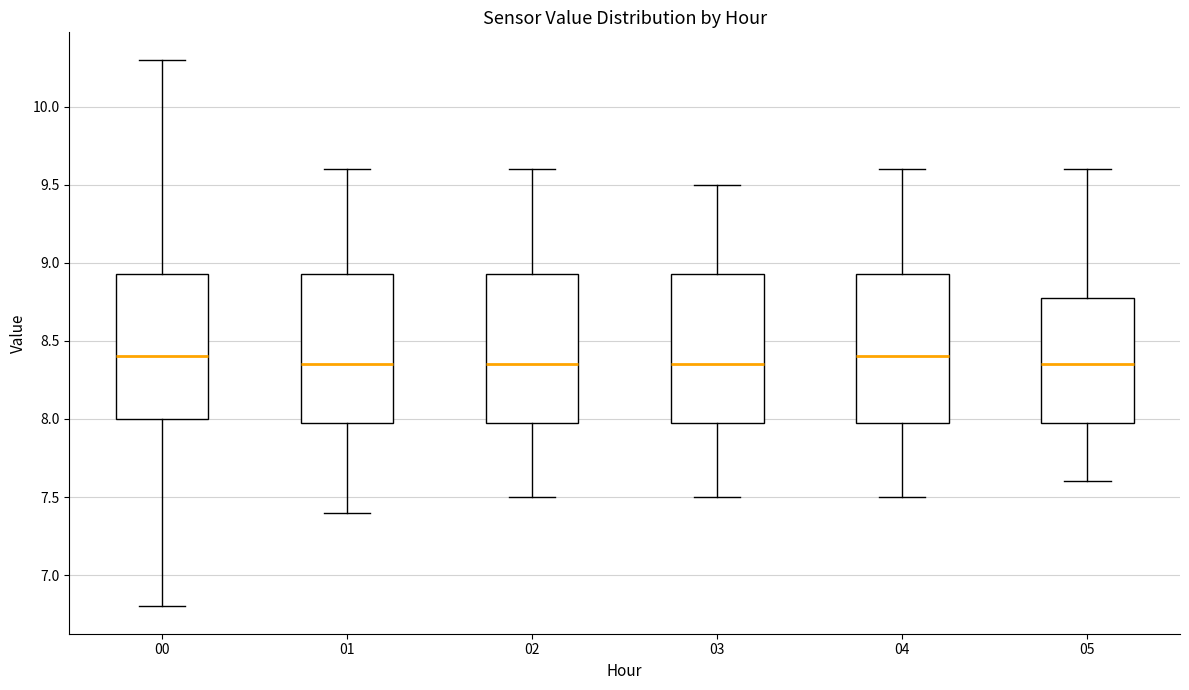

Reading left to right, transcribe this box plot: for each box, give where its median line is, the range the box spans, and where its two whiskers end, as read against the y-axis. The values are not printed on the chart, so give them approximately, as read against the axis.

00: median 8.40, box 8.00 to 8.95, whiskers 6.80 to 10.30
01: median 8.35, box 8.00 to 8.95, whiskers 7.40 to 9.60
02: median 8.35, box 8.00 to 8.95, whiskers 7.50 to 9.60
03: median 8.35, box 8.00 to 8.95, whiskers 7.50 to 9.50
04: median 8.40, box 8.00 to 8.95, whiskers 7.50 to 9.60
05: median 8.35, box 8.00 to 8.80, whiskers 7.60 to 9.60